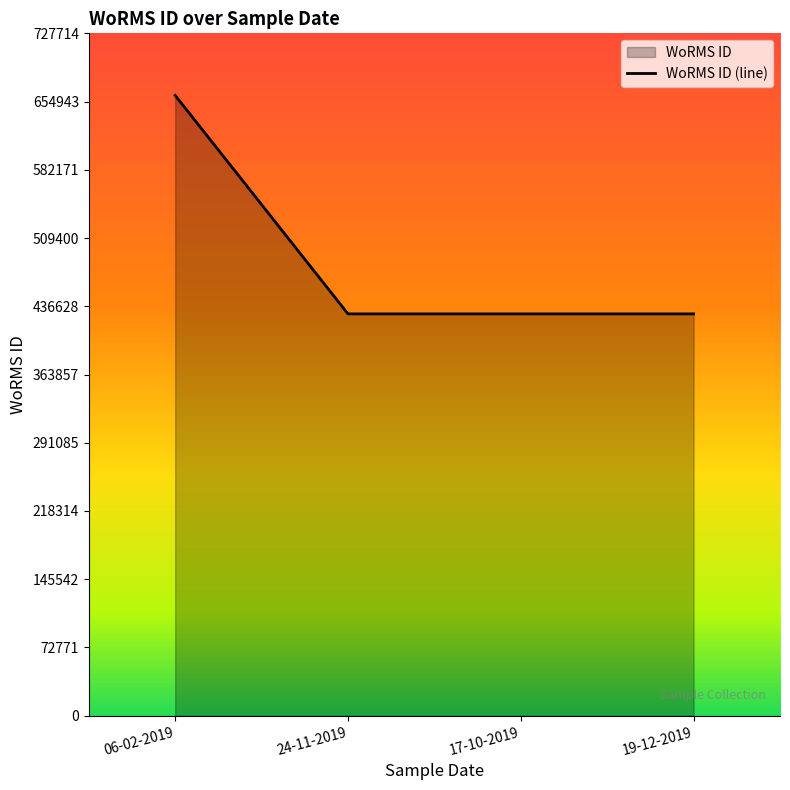

List the labels in order of value, largest first.

06-02-2019, 24-11-2019, 17-10-2019, 19-12-2019